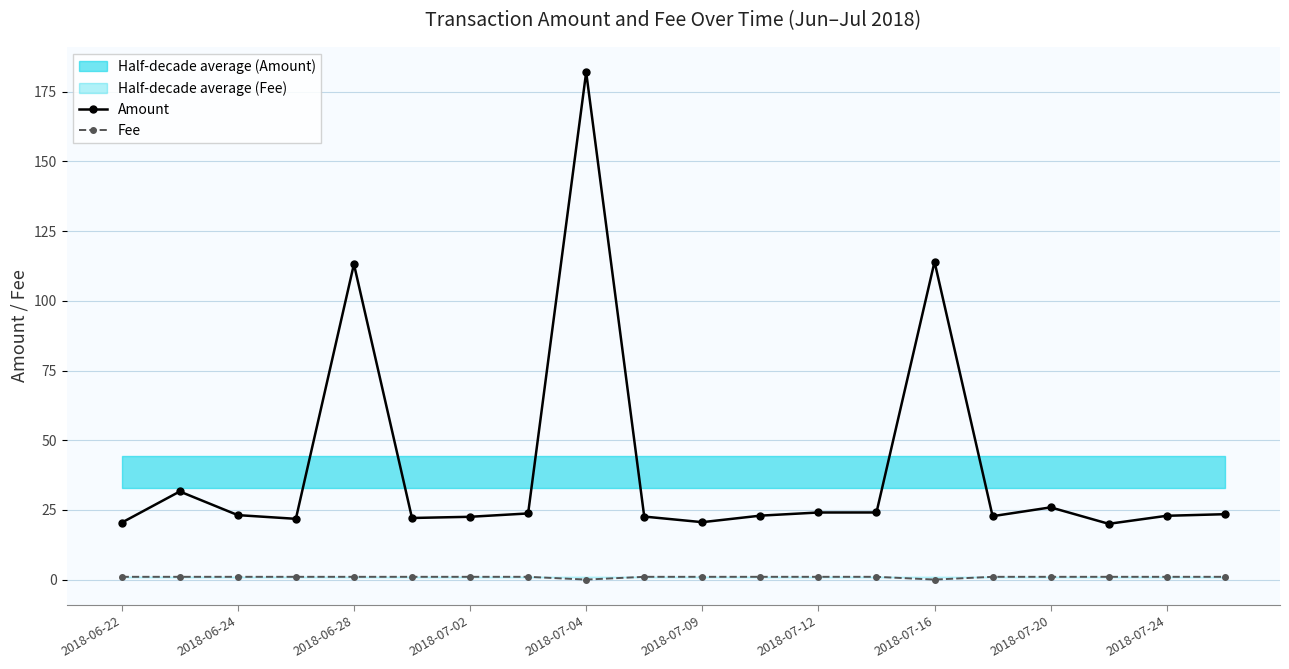

The value of Fee at 2018-07-09 is 1.0. True or false?

True